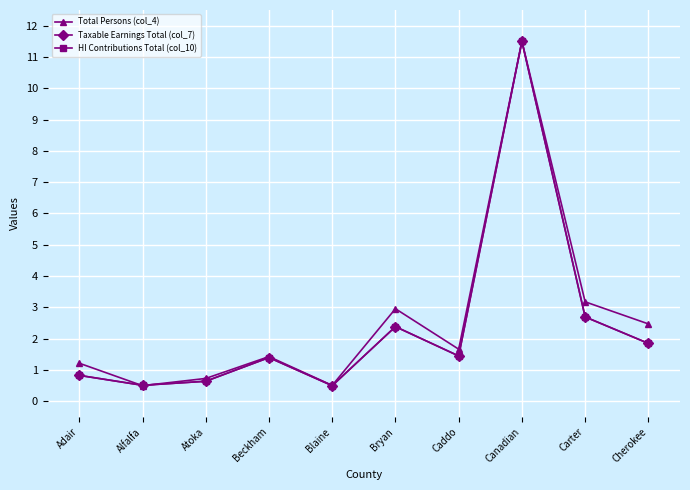

What is the label of the 4th point from the right?

Caddo